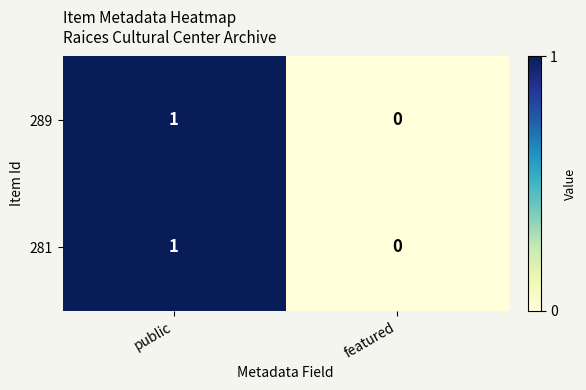

Count the number of categories in the chart.

2